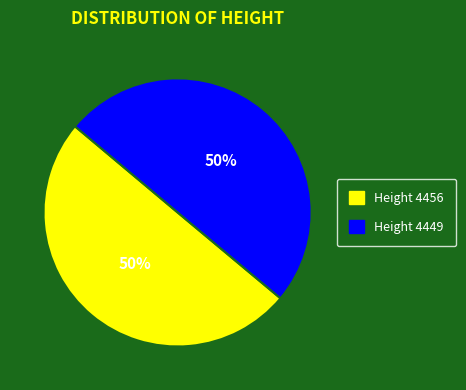

To the nearest percent, what is the average slice percentage?

50%